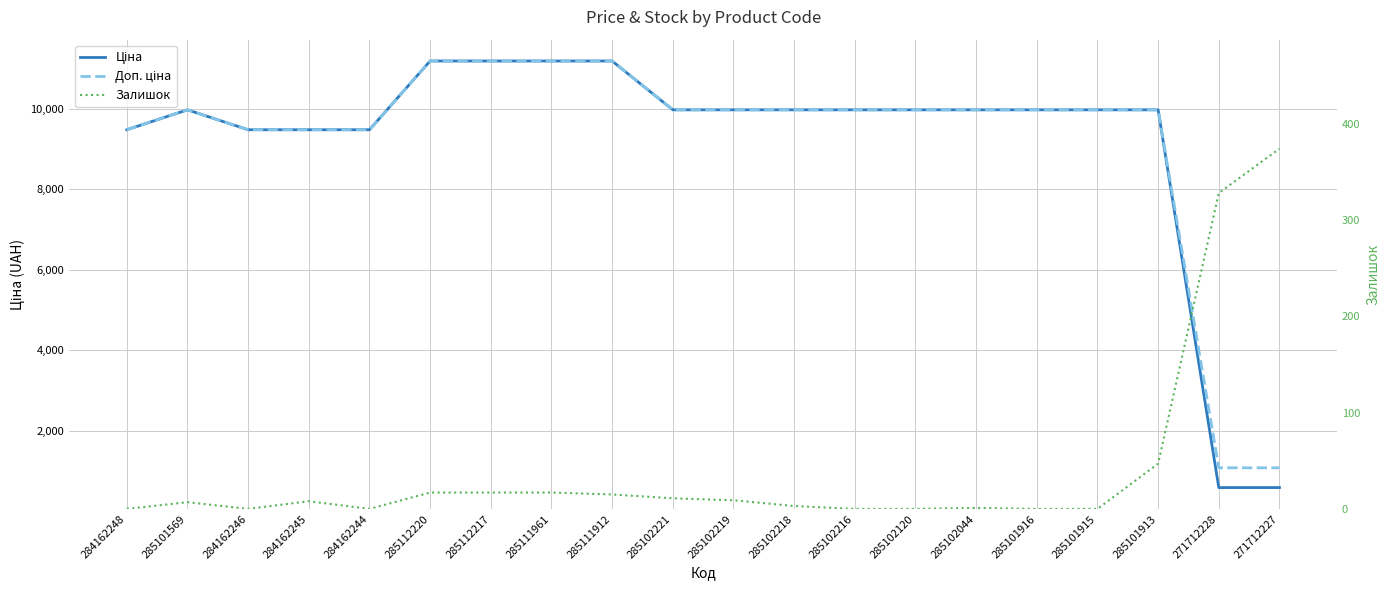

What is the sum of the Доп. ціна values at 285101915 and 271712228?

11056.6